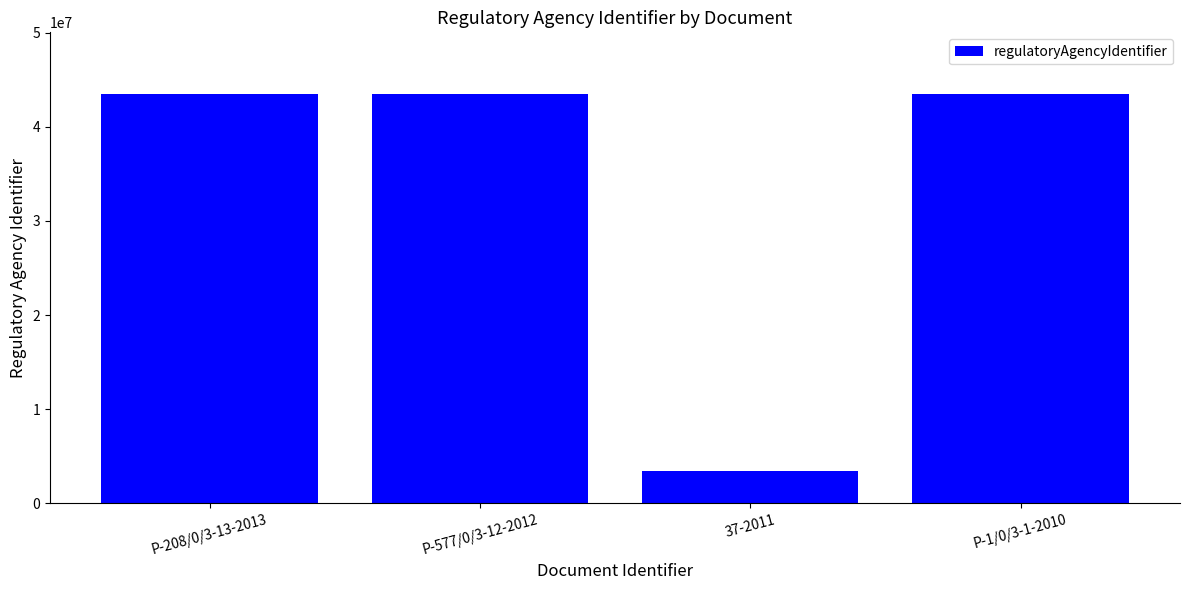

Is it true that the value at Р-1/0/3-1-2010 is 43504091?

True